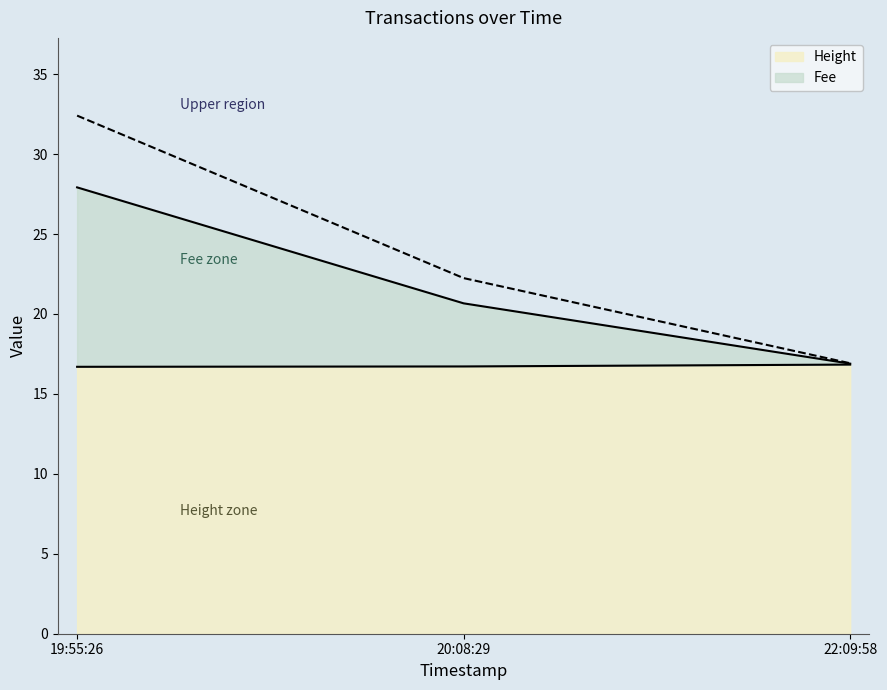

How many distinct data groups are displayed?

2